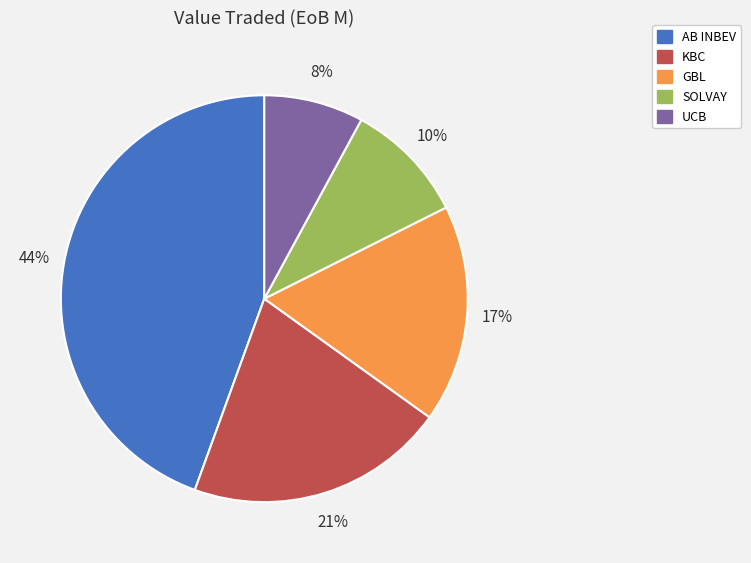

Is it true that AB INBEV is 51% of the pie?

False